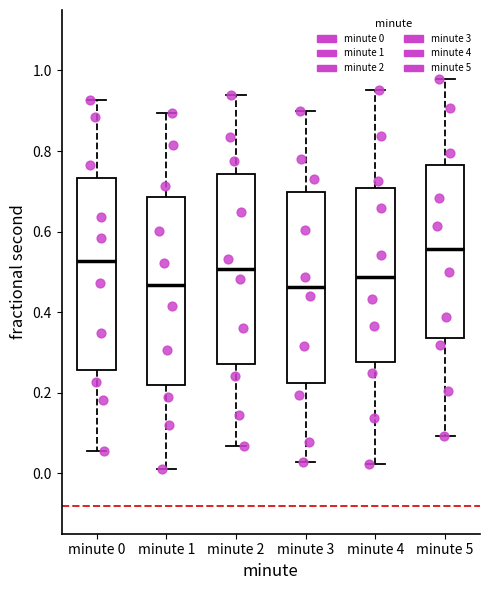

Reading left to right, read every box against the y-axis: the position of its median line, the range the box covers, and the ends of its whiskers. The values are not printed on the chart, so give them approximately, as read against the axis.

minute 0: median 0.52, box 0.26 to 0.74, whiskers 0.06 to 0.92
minute 1: median 0.46, box 0.22 to 0.68, whiskers 0.00 to 0.90
minute 2: median 0.50, box 0.28 to 0.74, whiskers 0.06 to 0.94
minute 3: median 0.46, box 0.22 to 0.70, whiskers 0.02 to 0.90
minute 4: median 0.48, box 0.28 to 0.70, whiskers 0.02 to 0.96
minute 5: median 0.56, box 0.34 to 0.76, whiskers 0.10 to 0.98